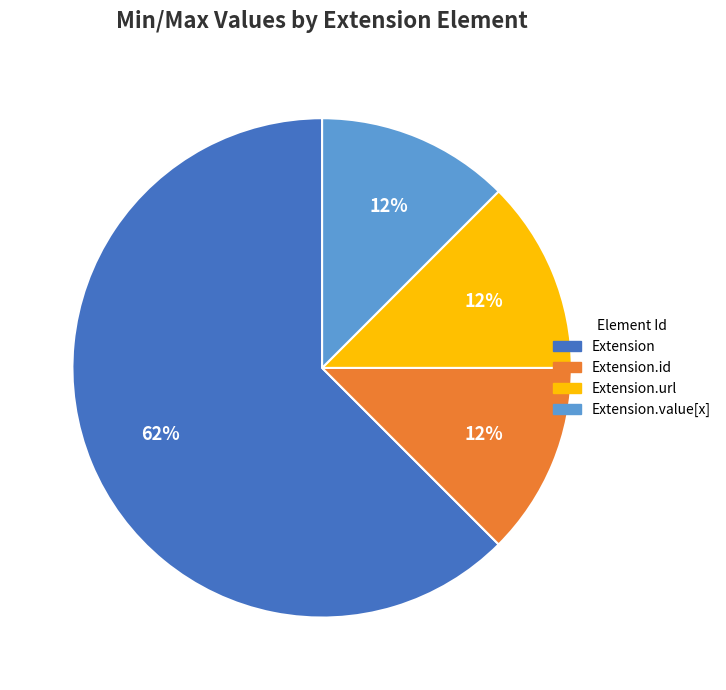

The Extension slice represents 62% of the pie. True or false?

True